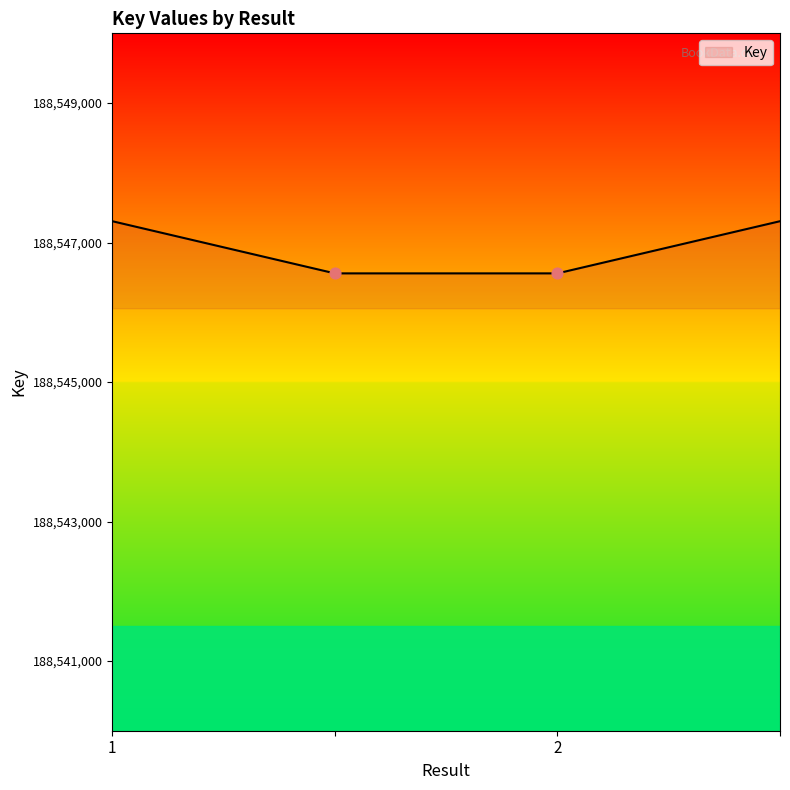

What is the minimum value shown in the chart?

188546558